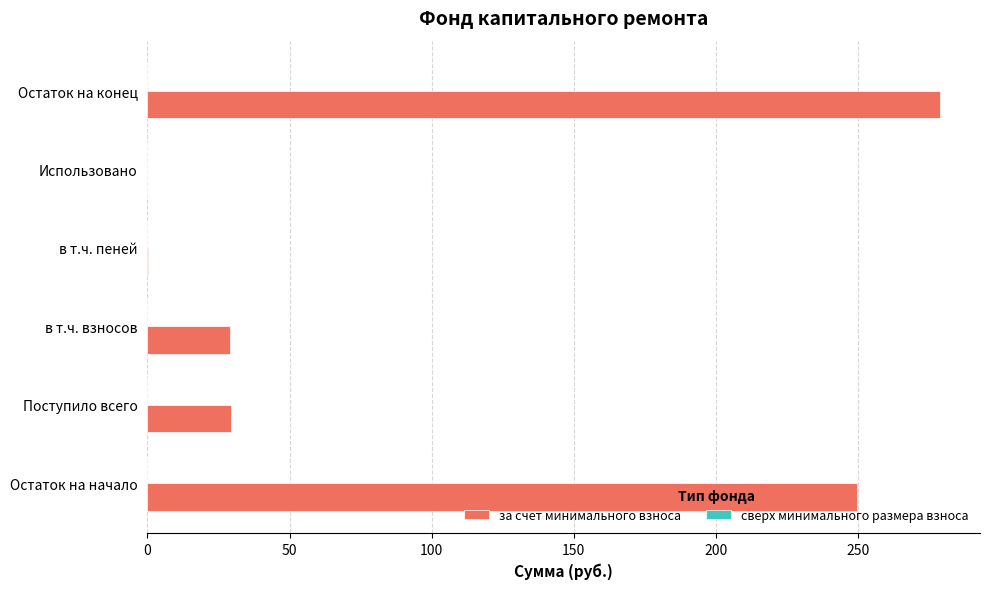

Between Использовано and Остаток на конец, which is larger?

Остаток на конец